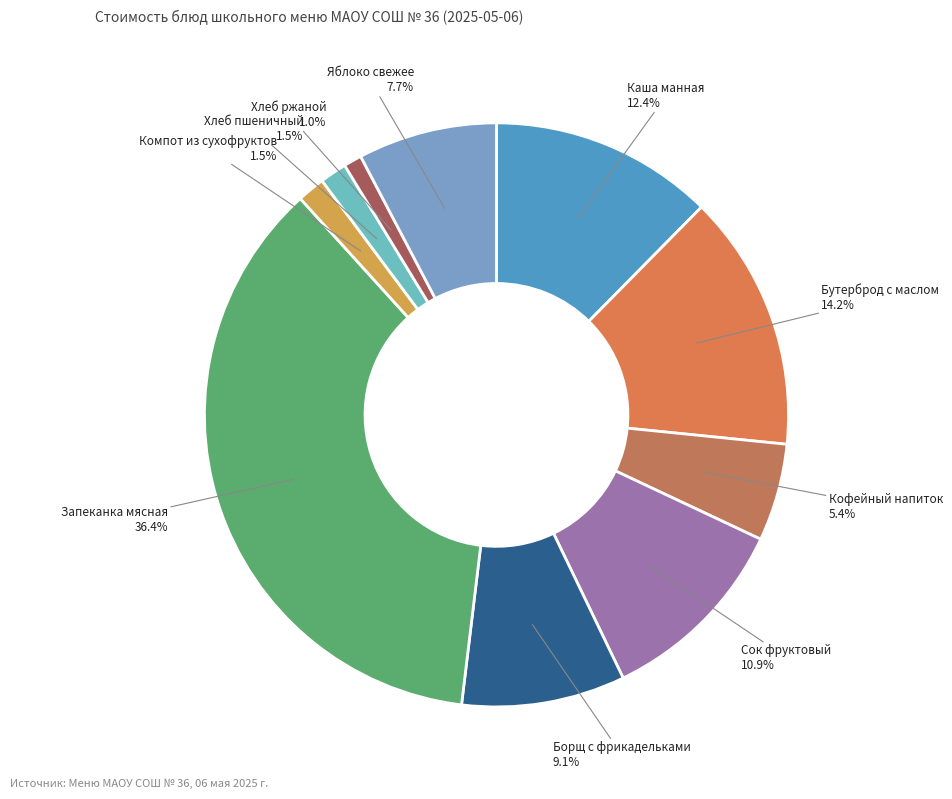

Which category has the biggest portion of the pie?

Запеканка мясная